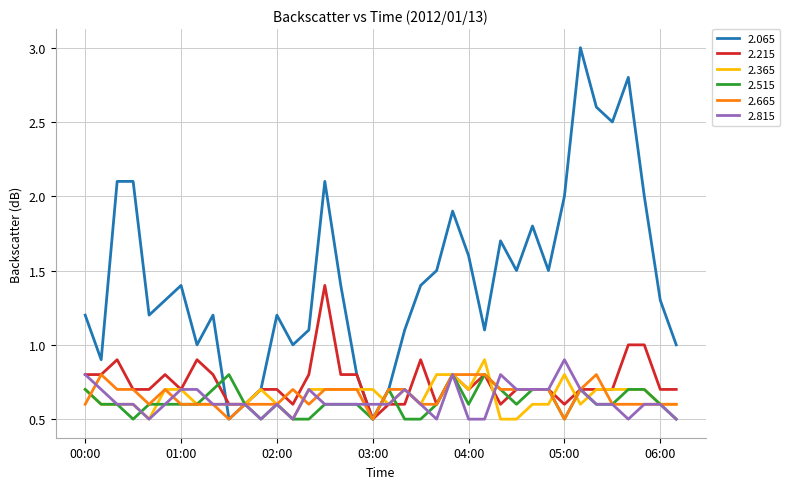

At how many categories does at least one series exceed 0?

38